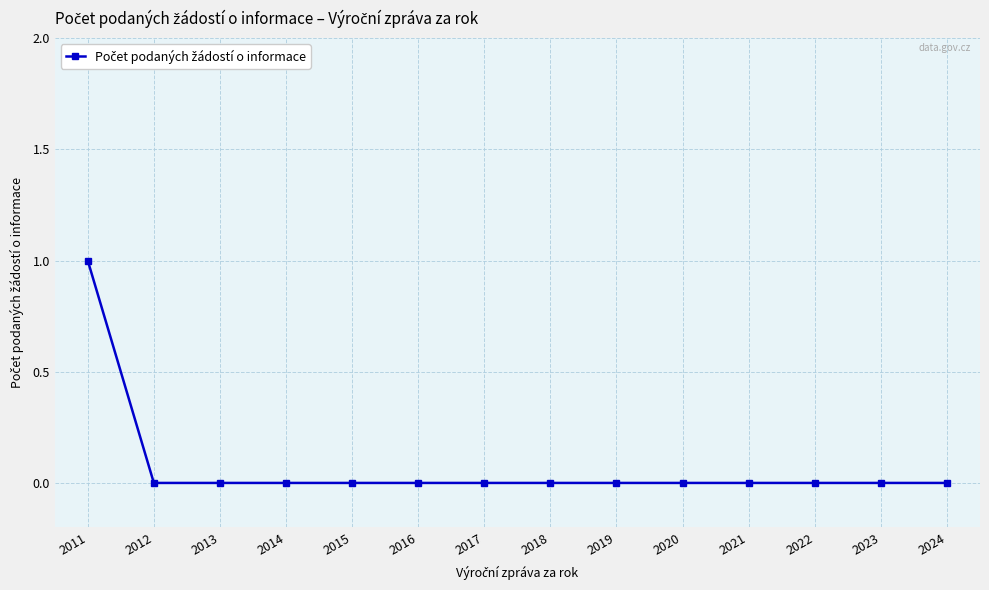

Reading right to left, extract all data points from this chart.

2024=0	2023=0	2022=0	2021=0	2020=0	2019=0	2018=0	2017=0	2016=0	2015=0	2014=0	2013=0	2012=0	2011=1